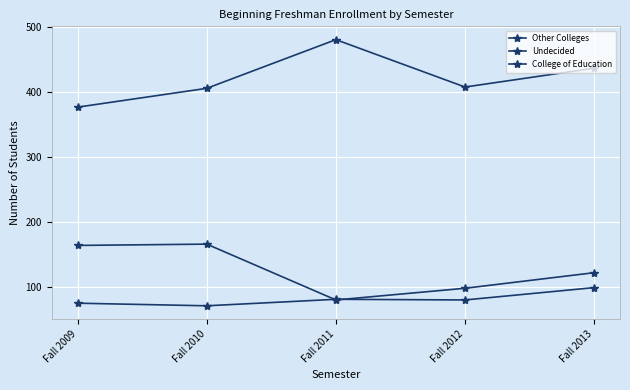

How many values in the Undecided series are below 122?

2